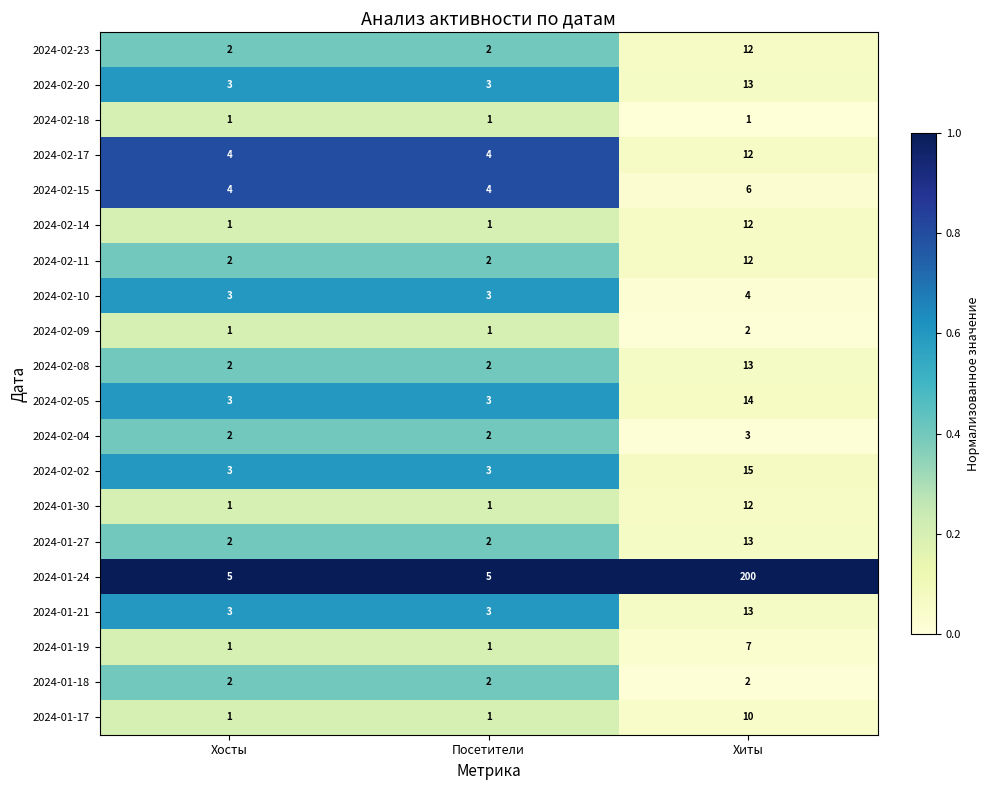

Is it true that 2024-02-15 equals 4 at Посетители?

True